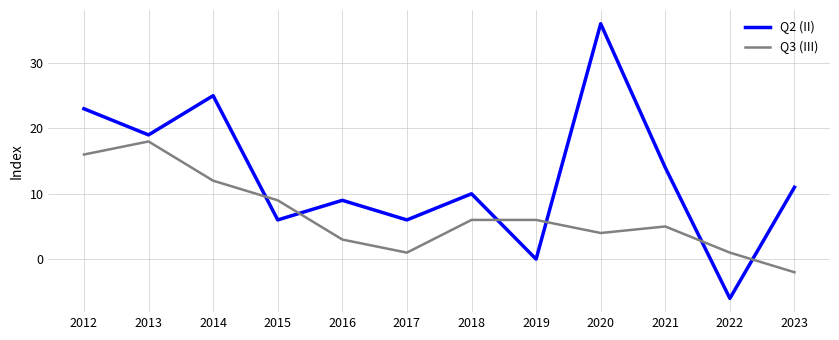

Which series has the widest spread of values?

Q2 (II)